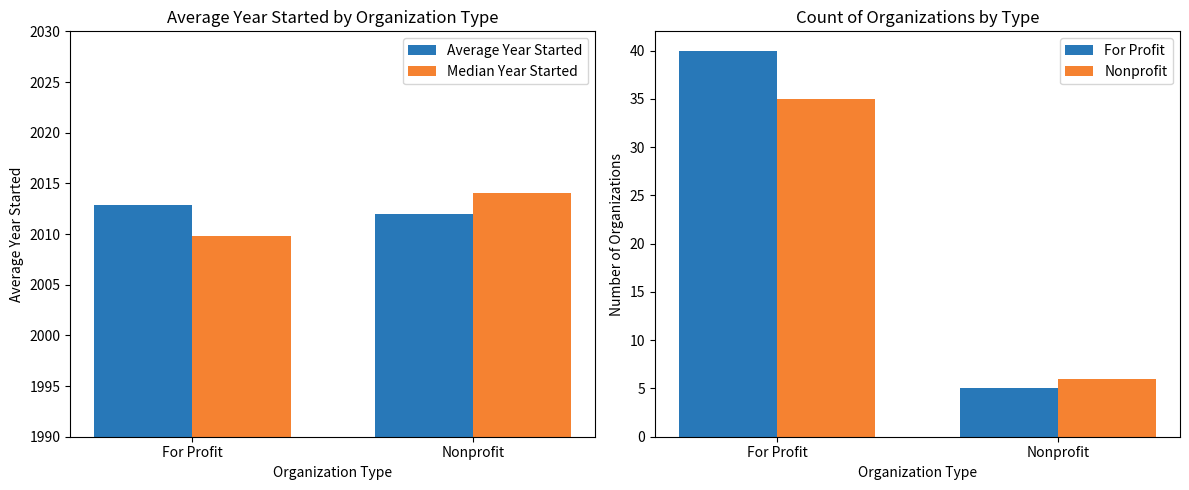

At how many categories does at least one series exceed 1051?

2